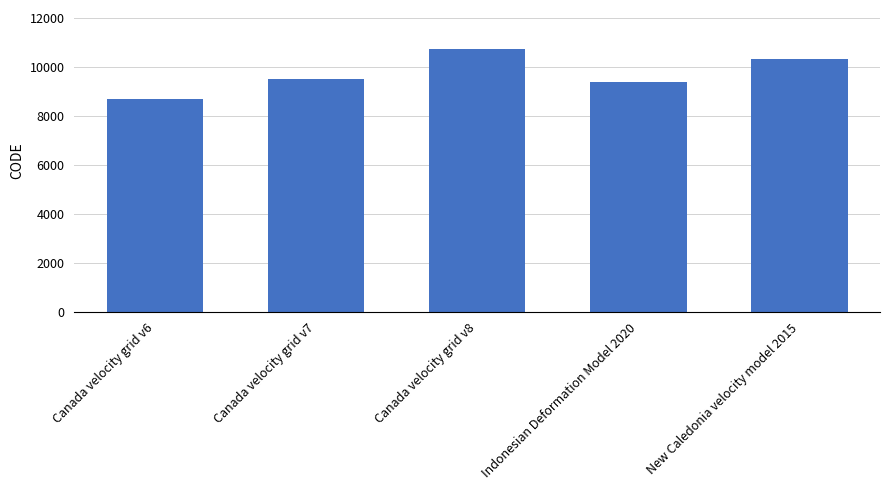

Which label corresponds to the largest value in the chart?

Canada velocity grid v8